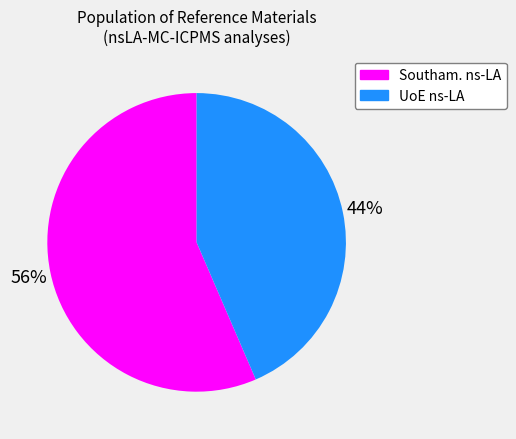

Is there any slice that represents more than half of the pie?

Yes